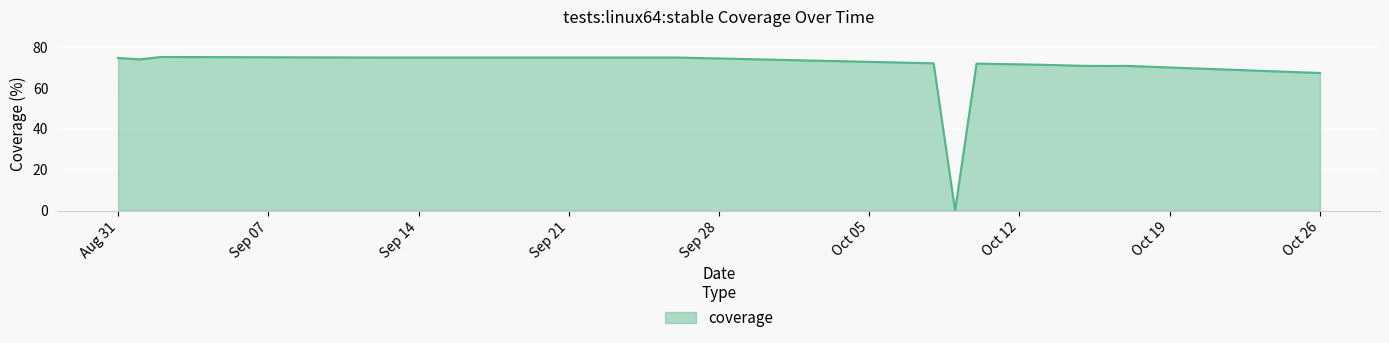

What is the maximum value shown in the chart?

75.2